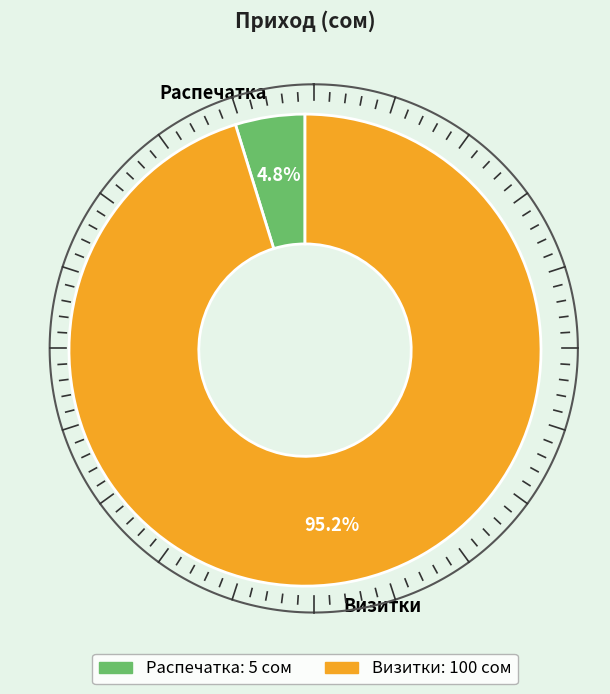

How many segments does this pie chart have?

2